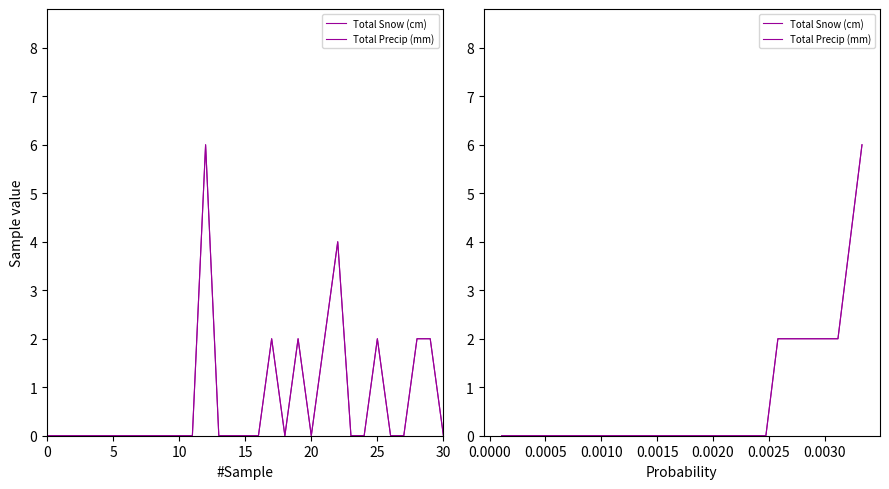

At how many categories does at least one series exceed 1?

8